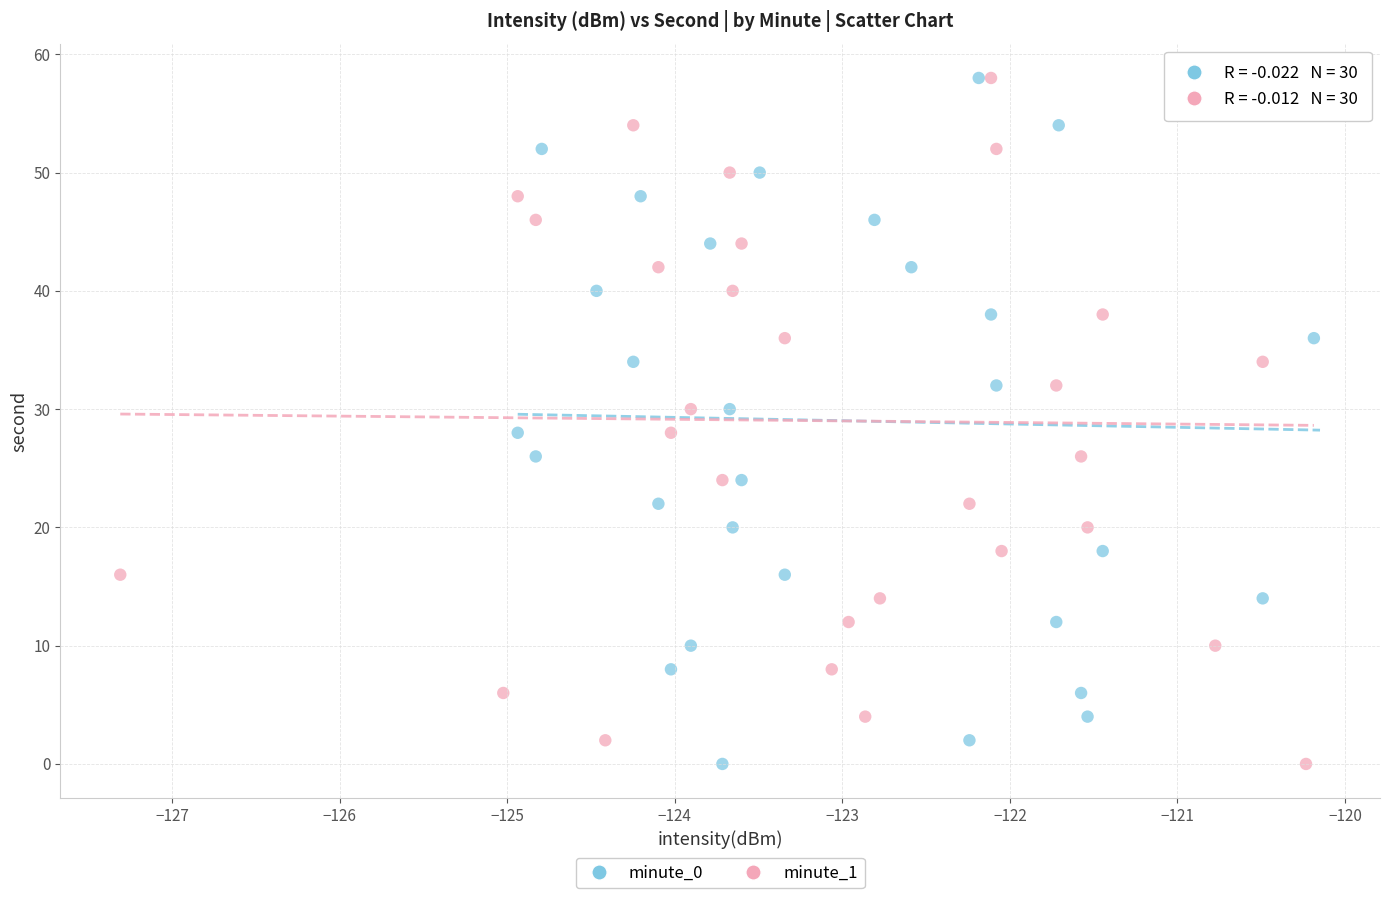

What are all the series names shown in the legend?

minute_0, minute_1